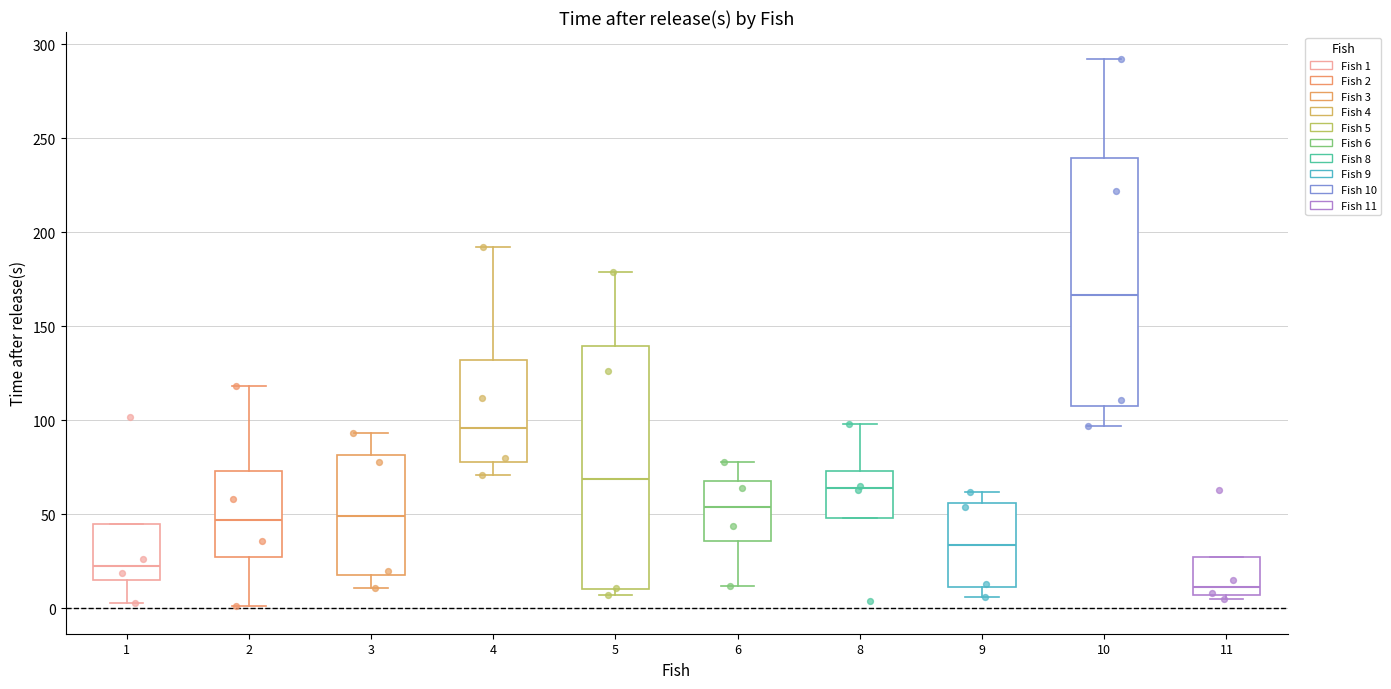

Where does the median line of the box at x = 1 sit on the y-axis? The values are not printed on the chart, so give them approximately, as read against the axis.

25